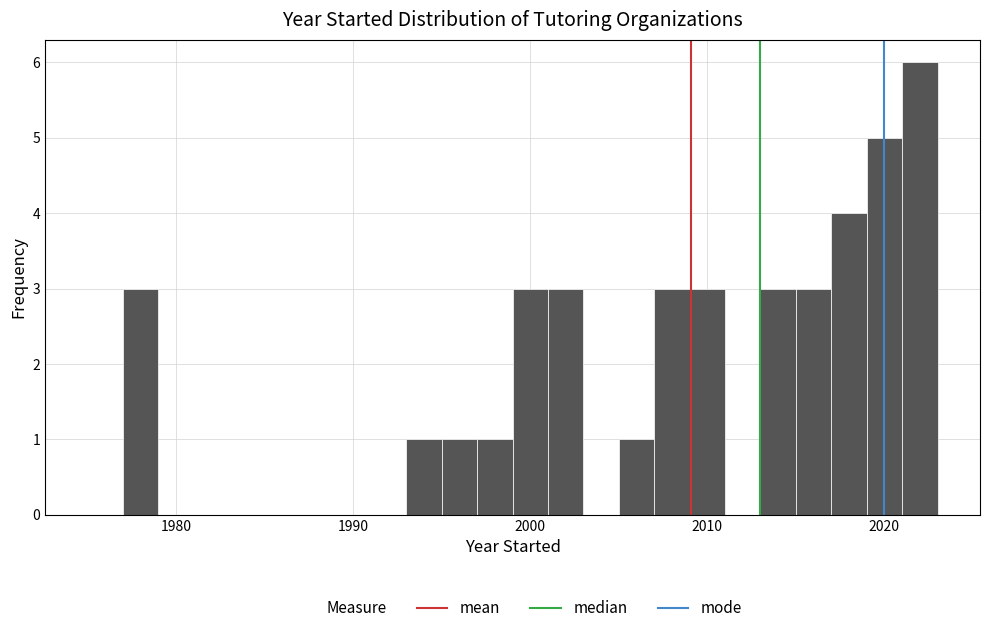

Read against the x-axis, roughly where is the centre of the tallest bar?

2022